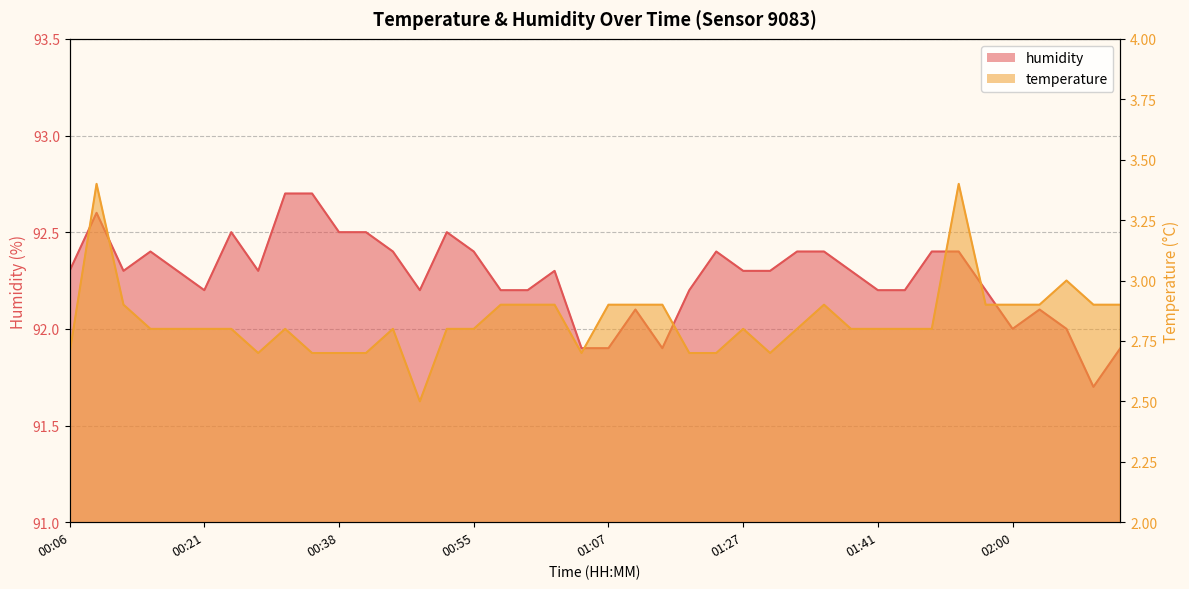

At which label is temperature closest to 2?

00:50